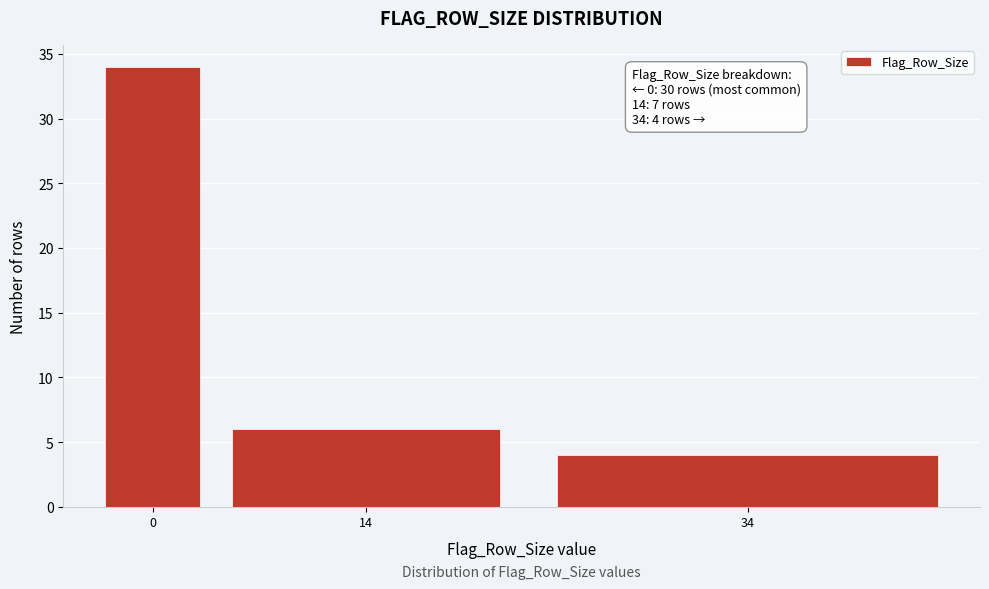

Reading left to right, transcribe all the data shown in this chart.

0=34	14=6	34=4